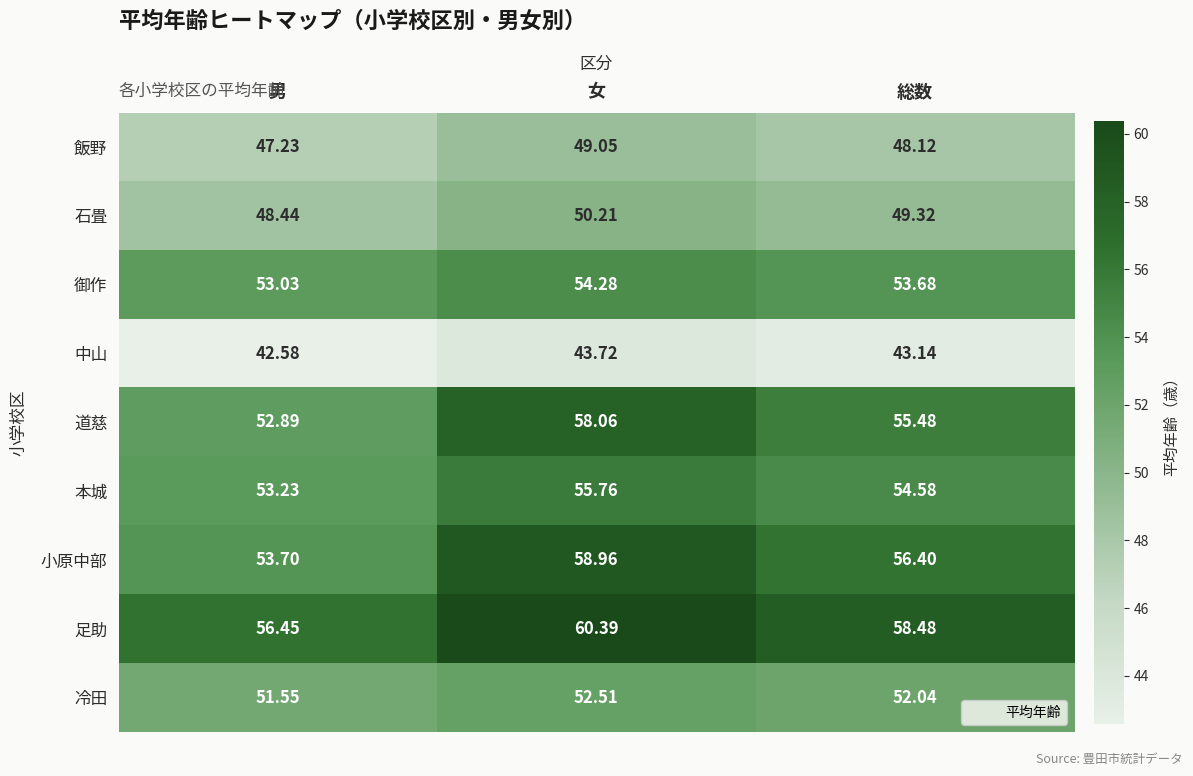

What is the difference between the highest and lowest values at 総数?

15.3